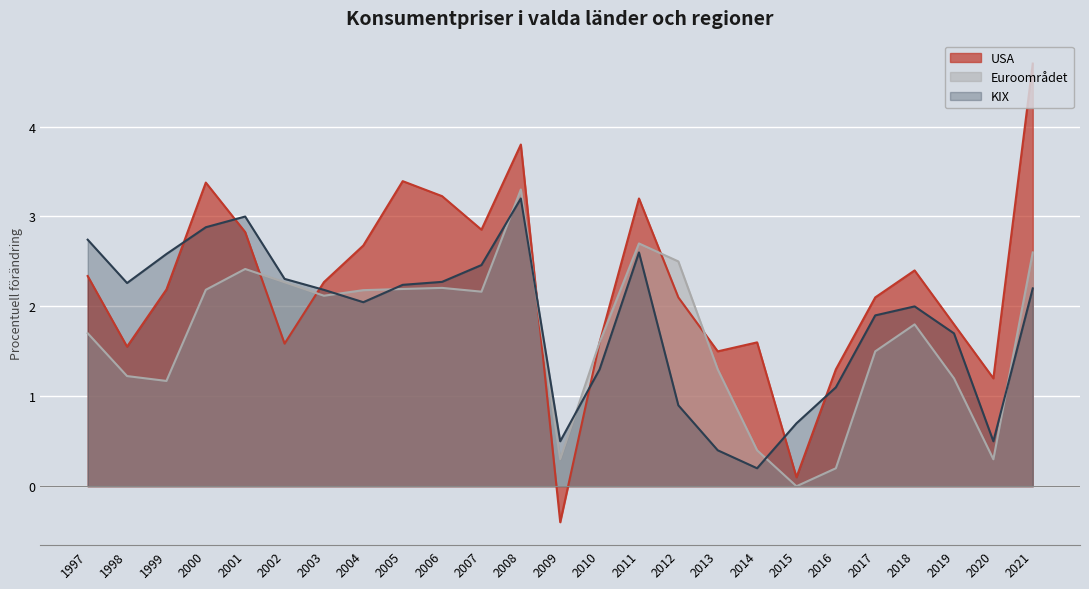

List the labels in order of USA value, smallest first.

2009, 2015, 2020, 2016, 2013, 1998, 2002, 2010, 2014, 2019, 2012, 2017, 1999, 2003, 1997, 2018, 2004, 2001, 2007, 2011, 2006, 2000, 2005, 2008, 2021